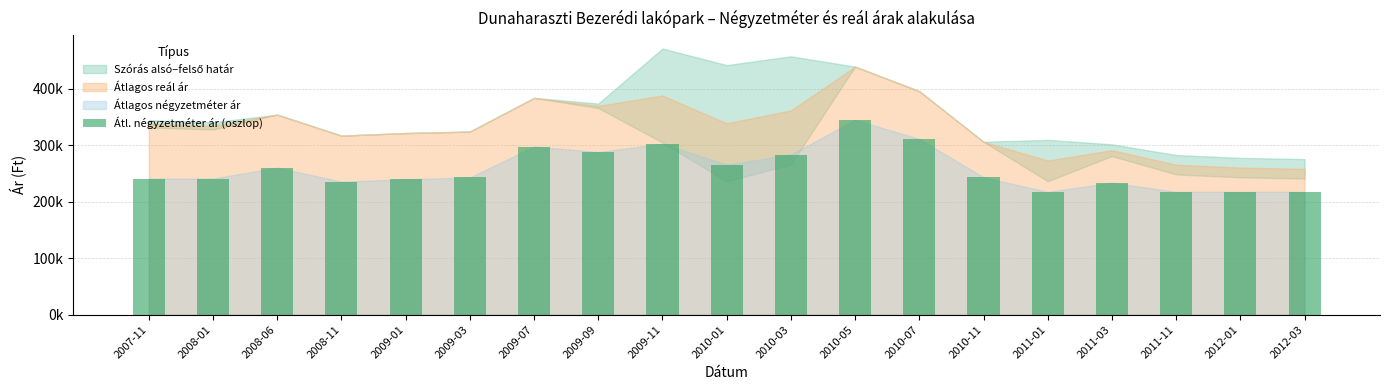

What is the minimum value shown in the chart?

217284